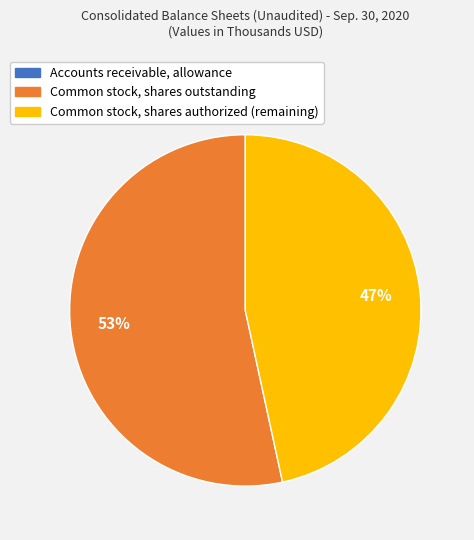

Is it true that Common stock, shares authorized is 58% of the pie?

False